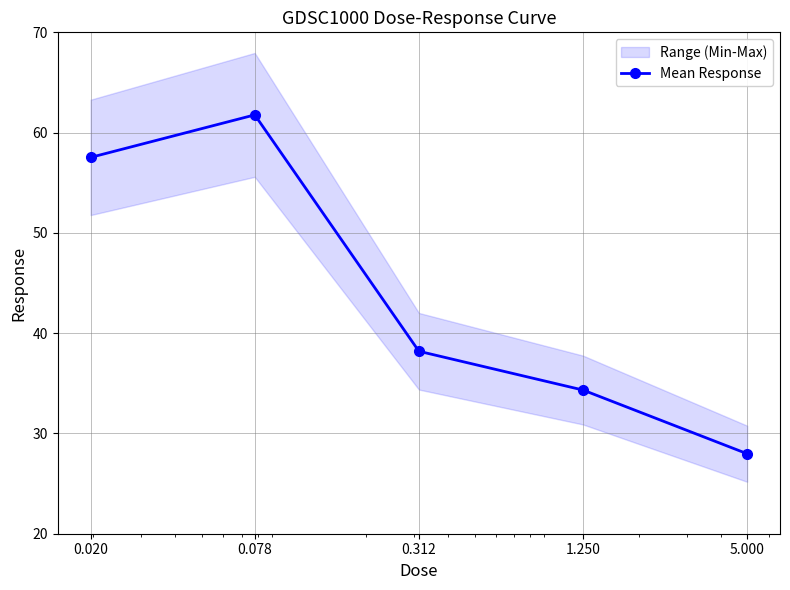

Rank the categories by value from lowest to highest.

5.000, 1.250, 0.312, 0.020, 0.078